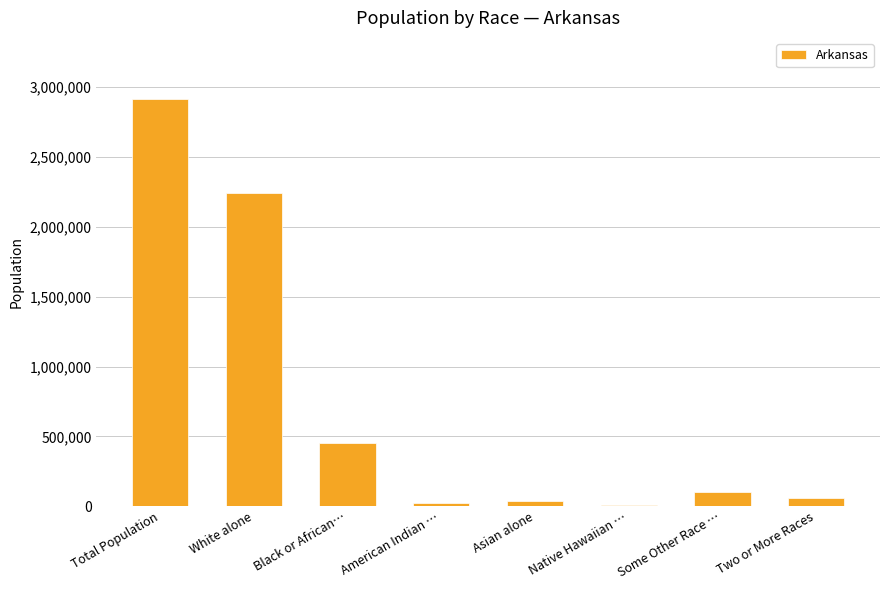

True or false: the data shows 2245229 at White alone.

True